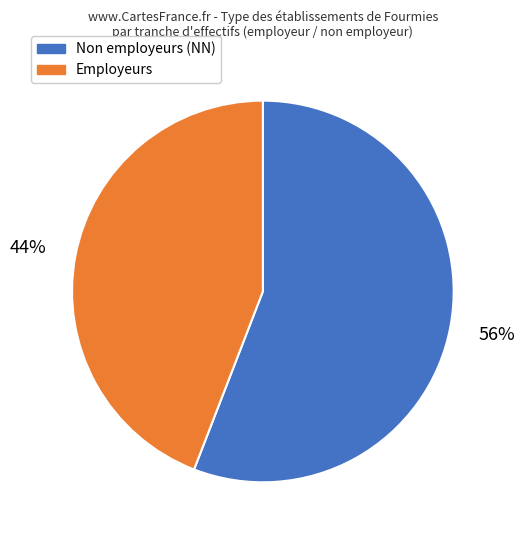

Is there any slice that represents more than half of the pie?

Yes